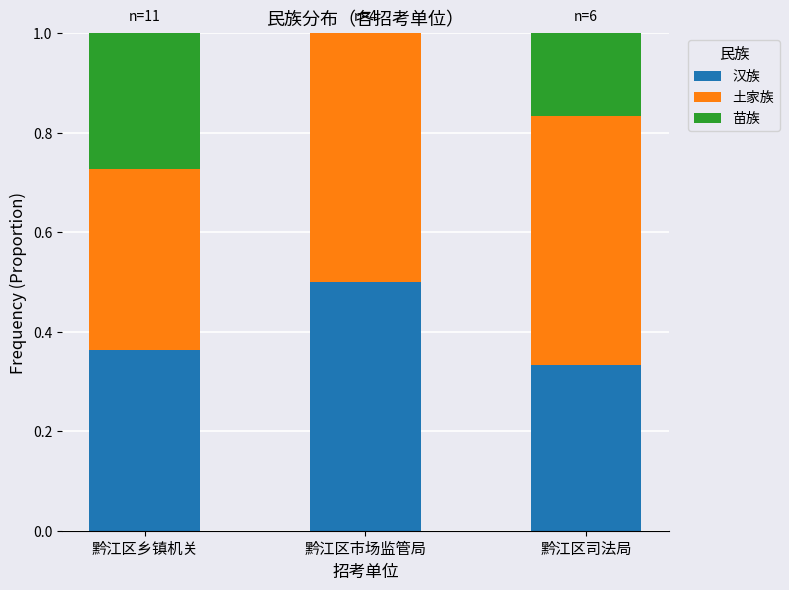

What is the maximum value for 汉族?

0.5